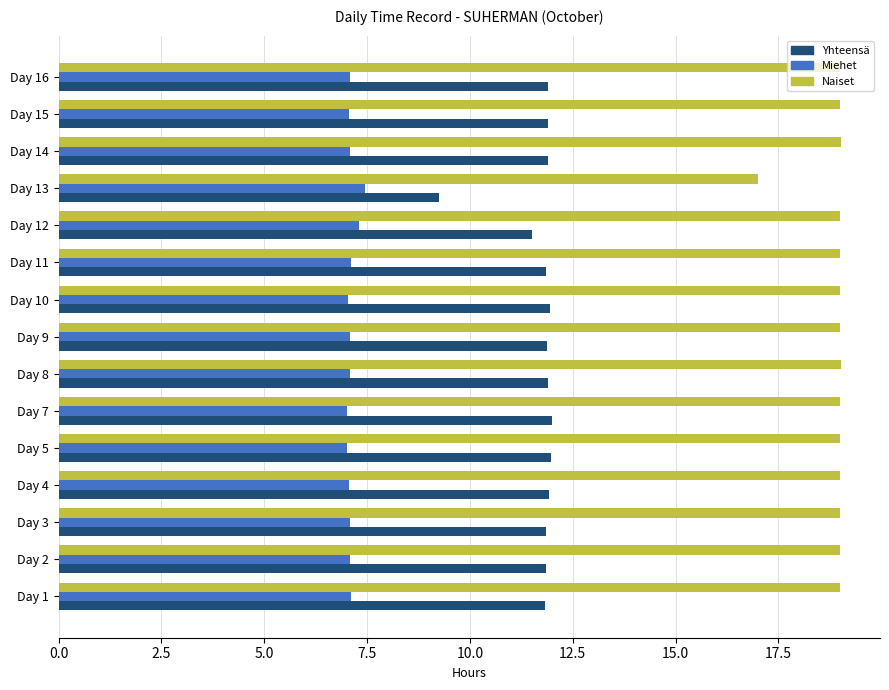

What is the greatest value displayed?

19.0